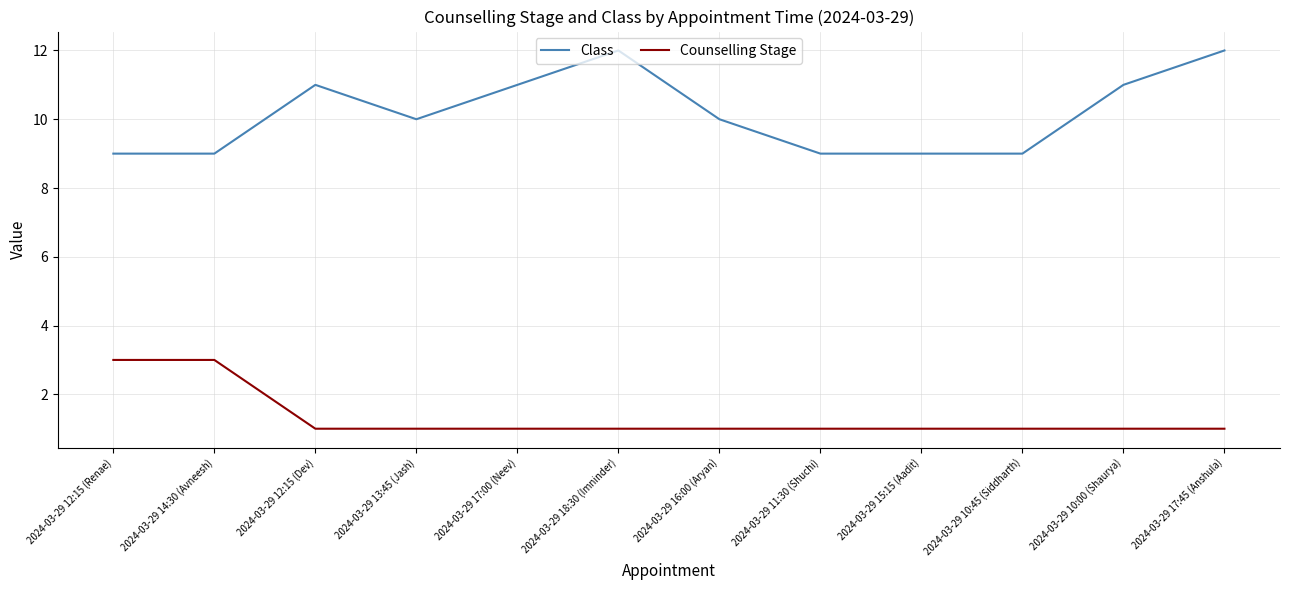

The Class series shows 12 at 2024-03-29 11:30 (Shuchi). True or false?

False